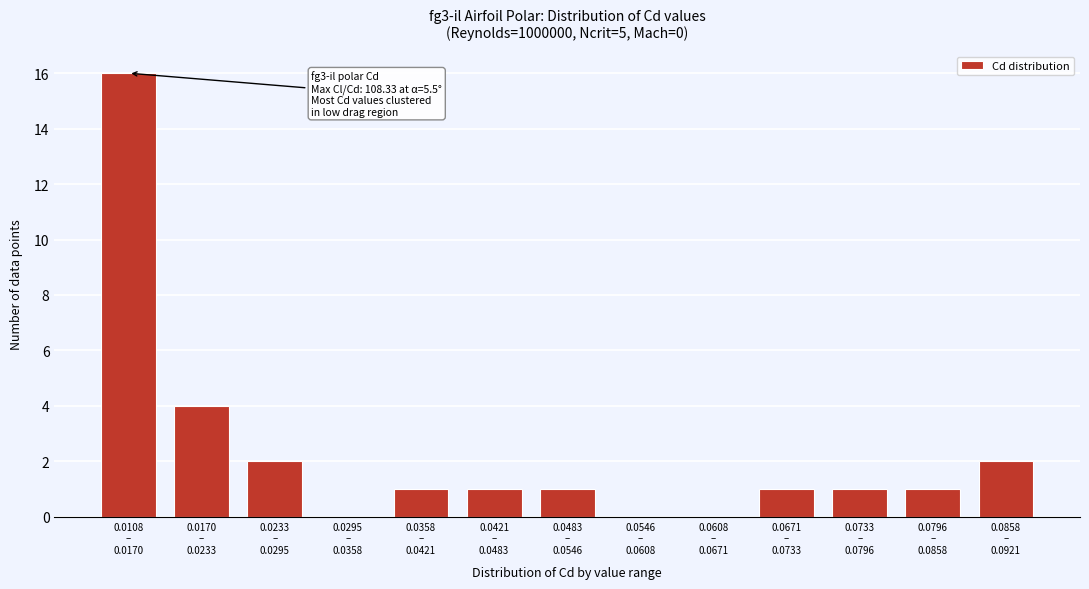

What is the greatest value displayed?

16